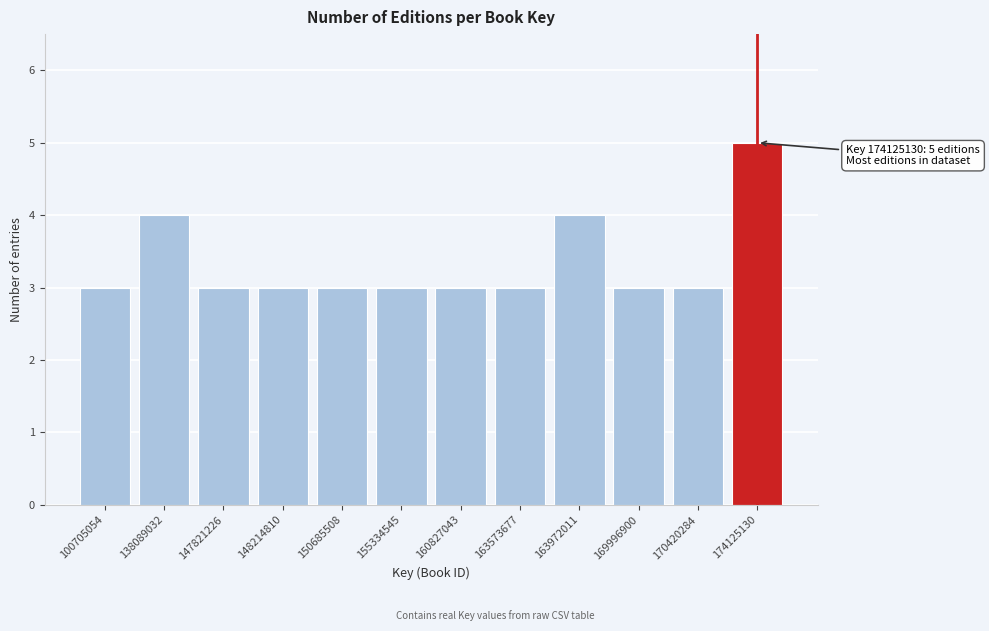

Reading left to right, list all the values displayed in this chart.

3	4	3	3	3	3	3	3	4	3	3	5